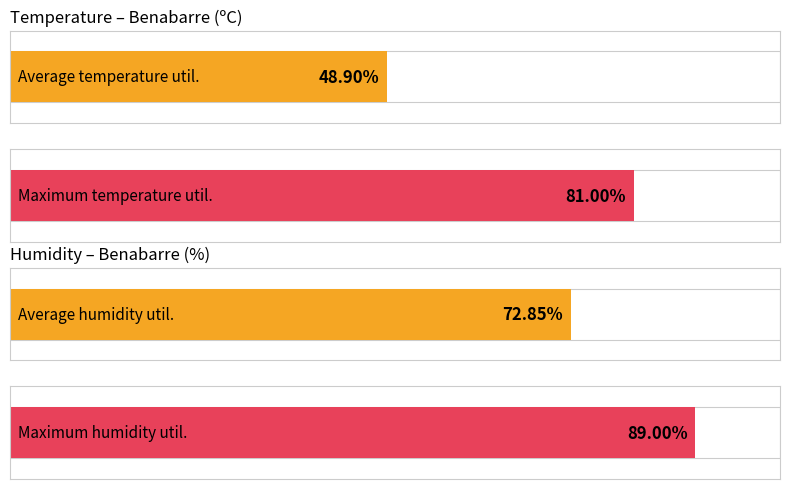

True or false: Humidity (%) has a value of 14.0 at 23:00.

False